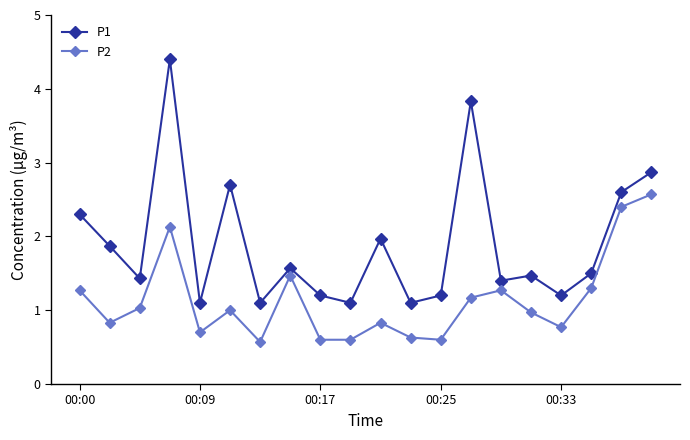

List the series in order of their peak value, lowest first.

P2, P1